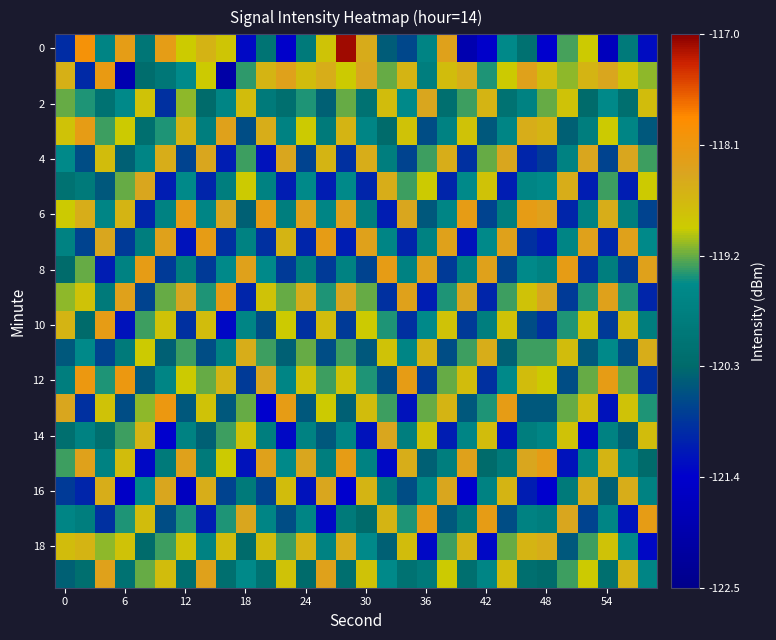

How many categories are shown in the chart?

30